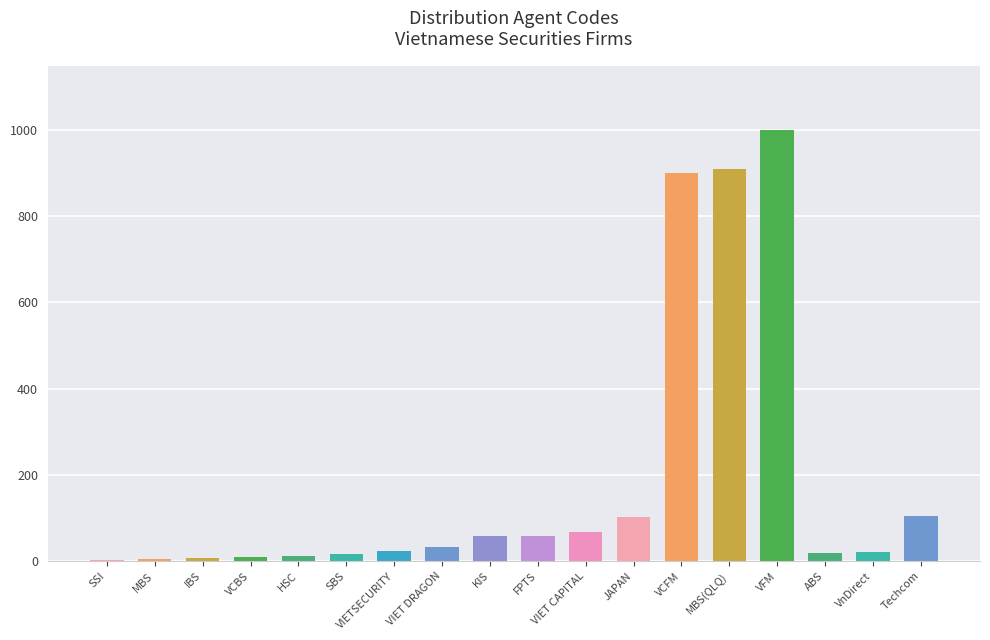

The chart shows a value of 101 at JAPAN. True or false?

True